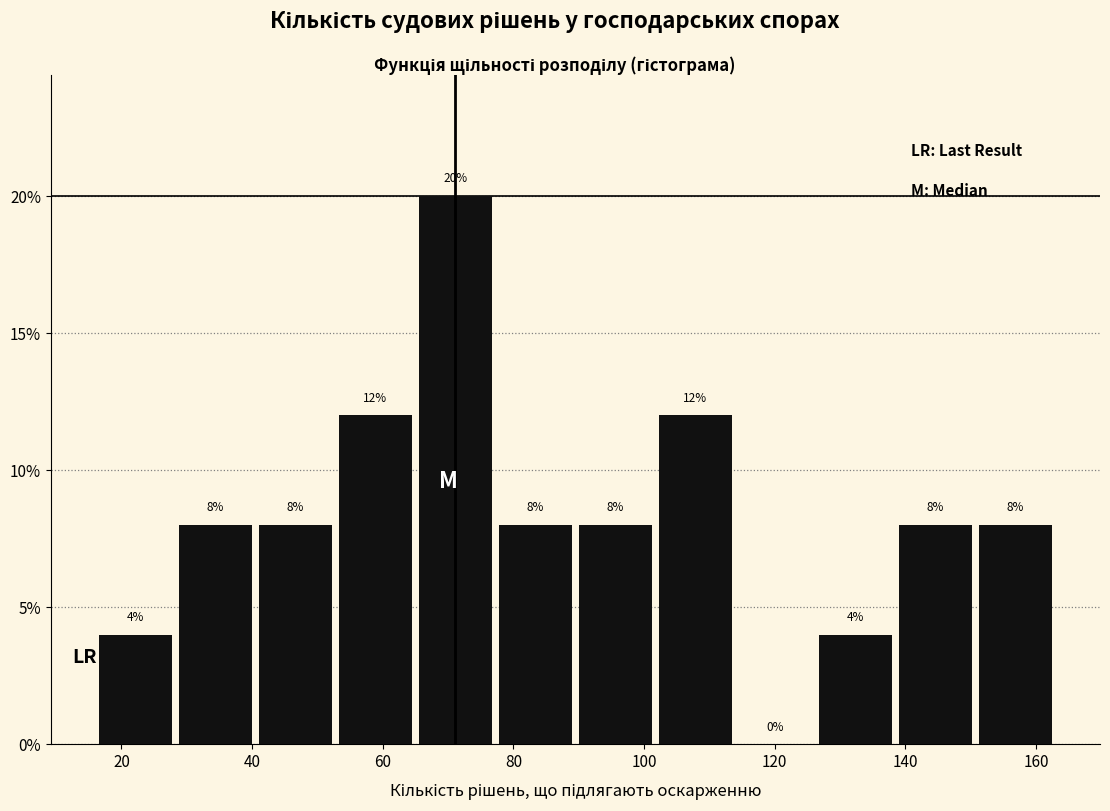

What is the height of the bar covering 102 to 114 on the x-axis? The bar edges are not printed on the chart, so give them approximately, as read against the axis.

12